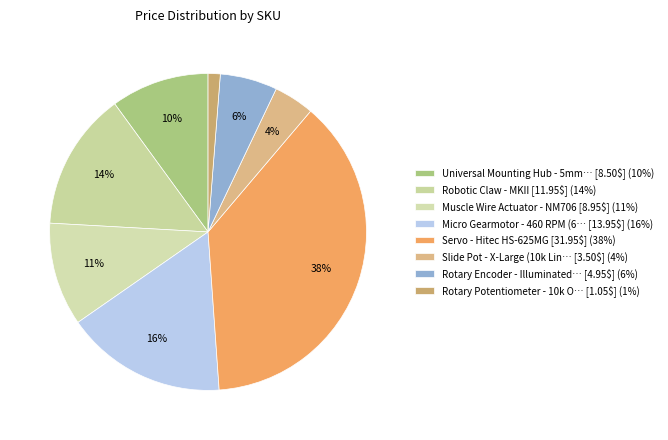

How many segments does this pie chart have?

8